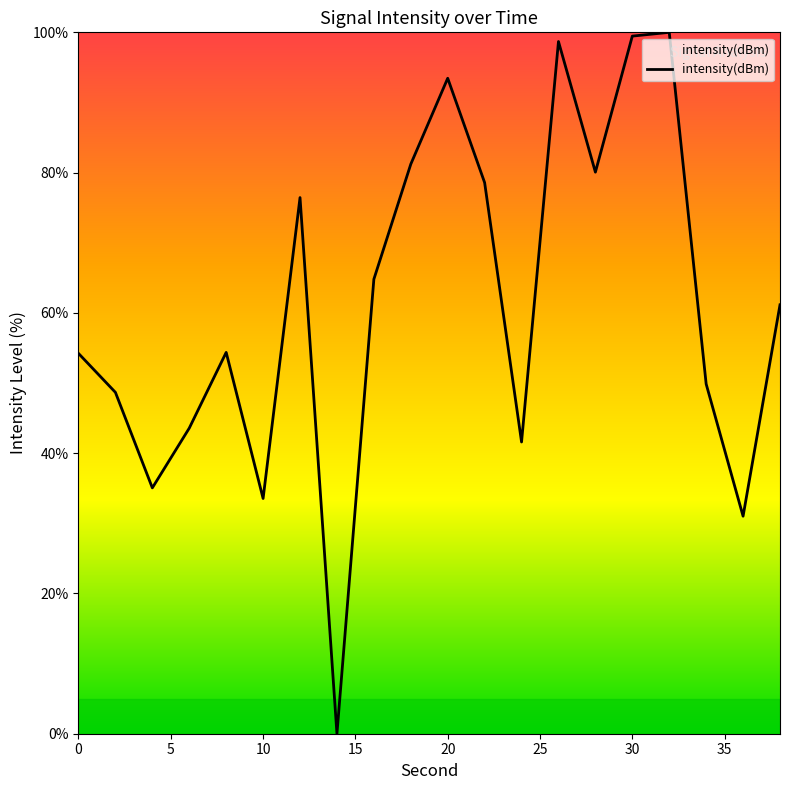

What is the difference between the maximum and minimum values?

100.0